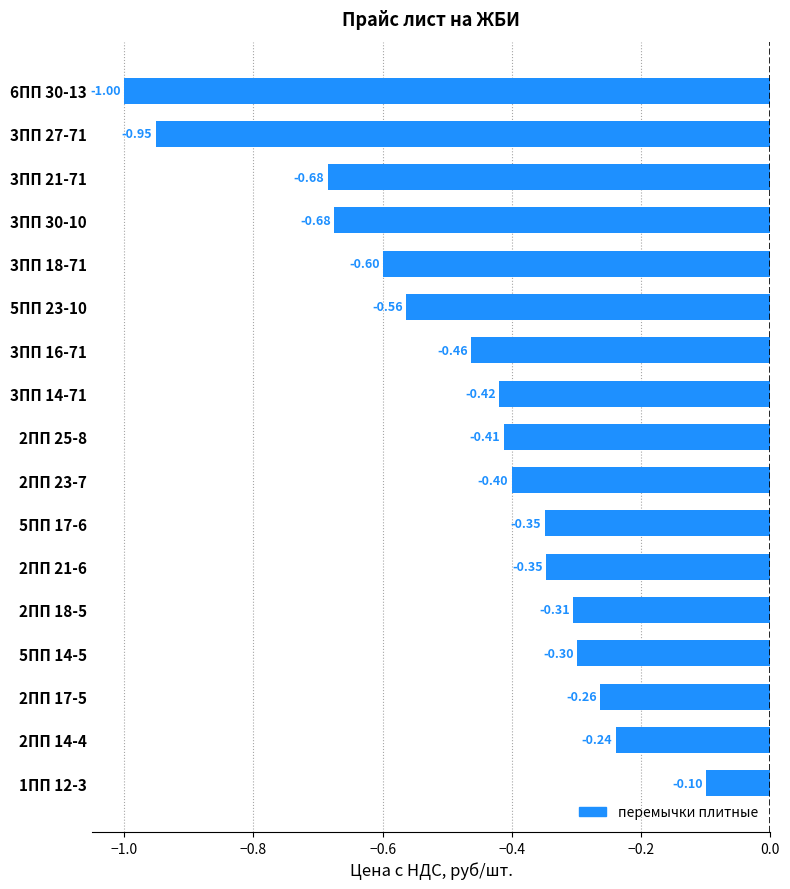

What is the change in value from 3ПП 27-71 to 3ПП 21-71?

+0.3